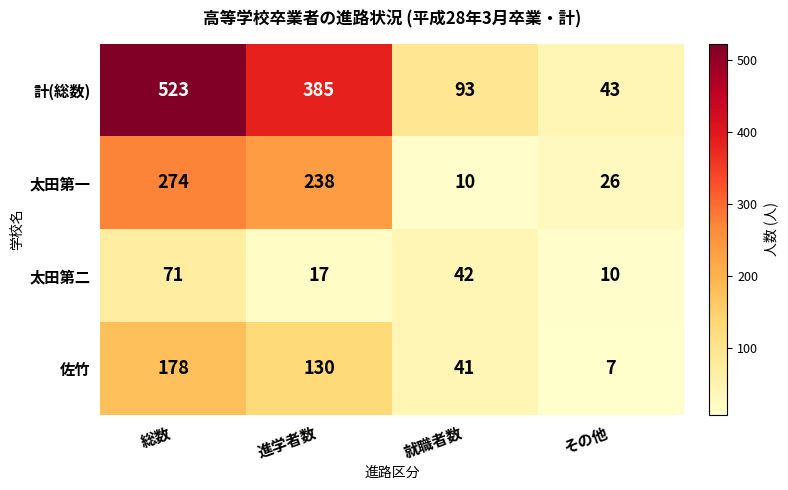

What is the sum of all 計(総数) values?

1044